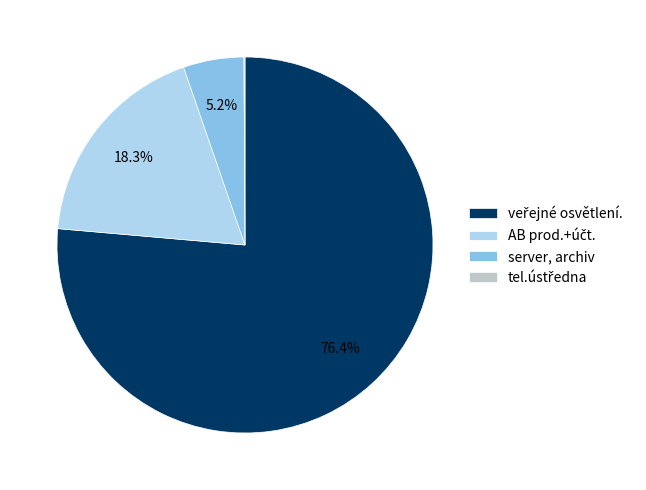

What percentage is NOT represented by server, archiv?

94.8%